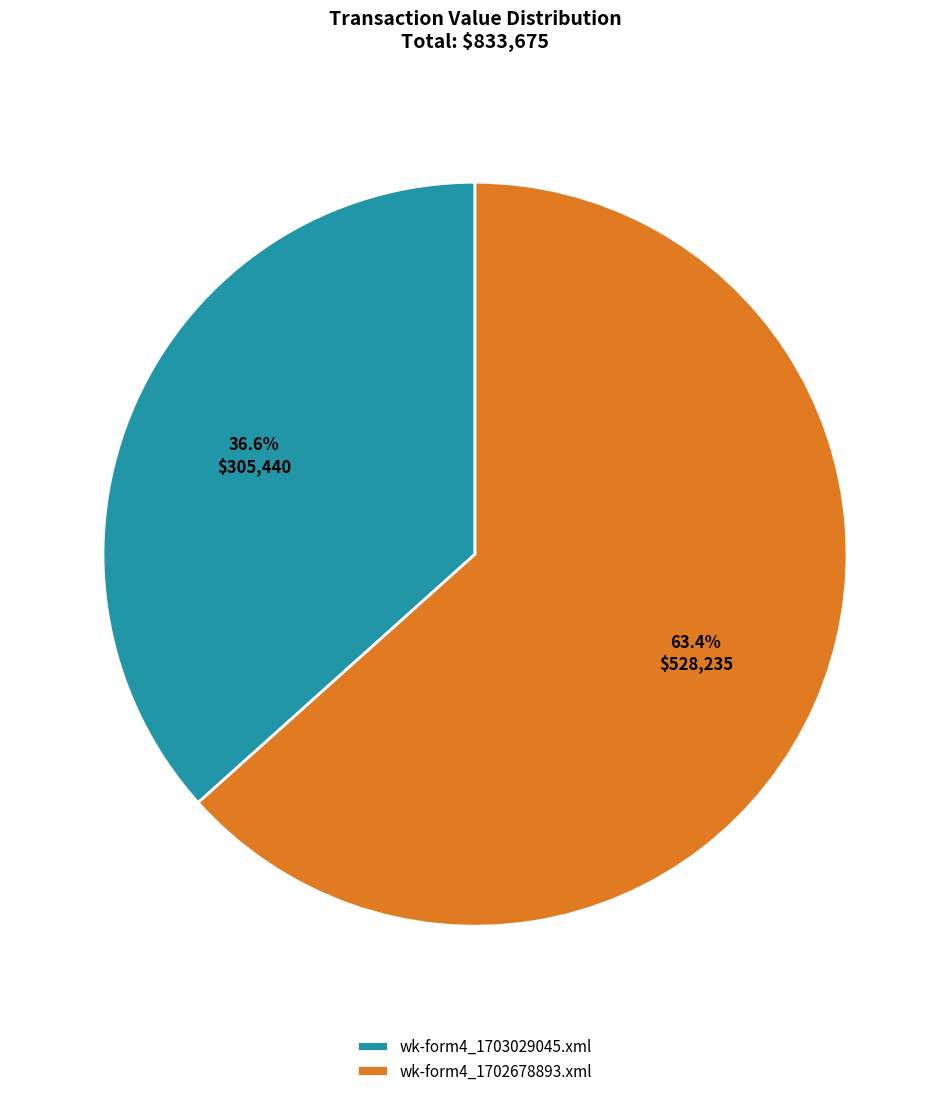

Does wk-form4_1703029045.xml account for over 50% of the chart?

No